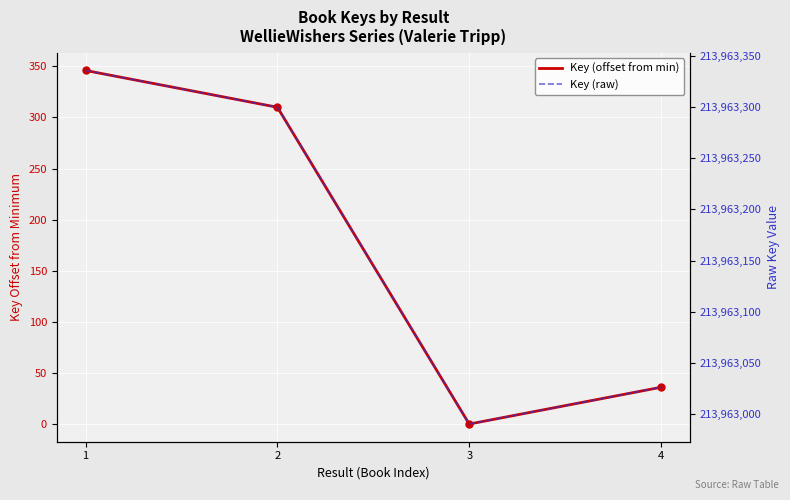

At which label is Key (raw) closest to 213963163?

2